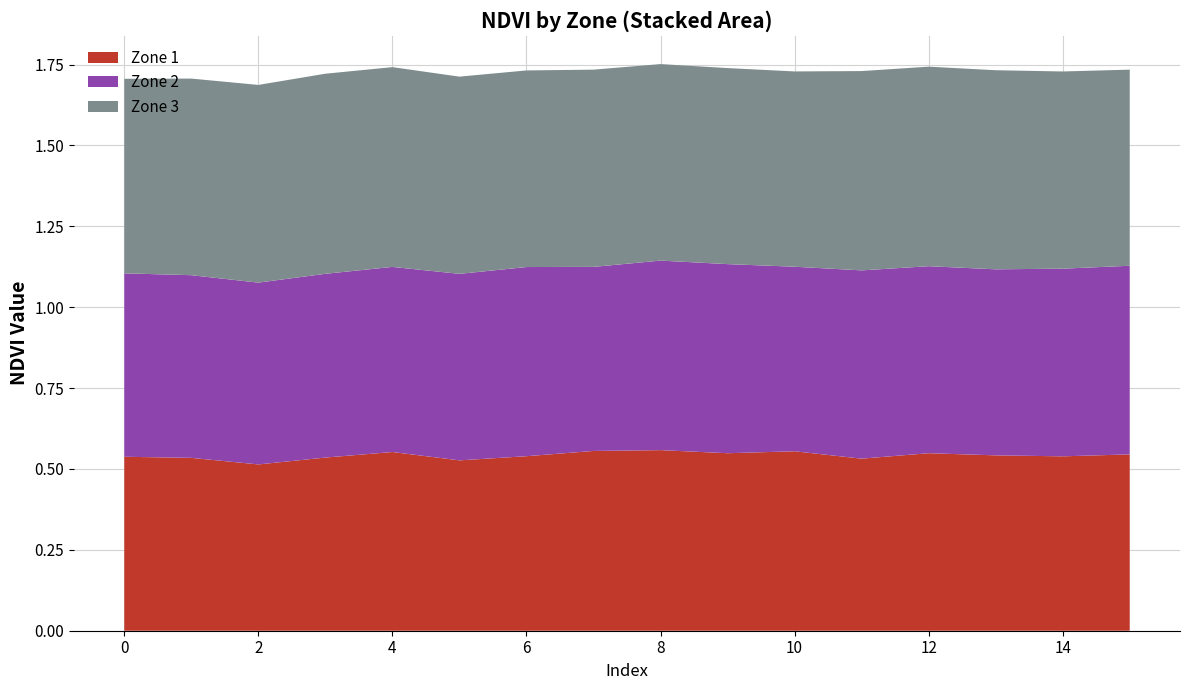

Reading left to right, what are all the values shown in this chart?

Zone 1: 0.5	0.5	0.5	0.5	0.6	0.5	0.5	0.6	0.6	0.5	0.6	0.5	0.5	0.5	0.5	0.5
Zone 2: 0.6	0.6	0.6	0.6	0.6	0.6	0.6	0.6	0.6	0.6	0.6	0.6	0.6	0.6	0.6	0.6
Zone 3: 0.6	0.6	0.6	0.6	0.6	0.6	0.6	0.6	0.6	0.6	0.6	0.6	0.6	0.6	0.6	0.6